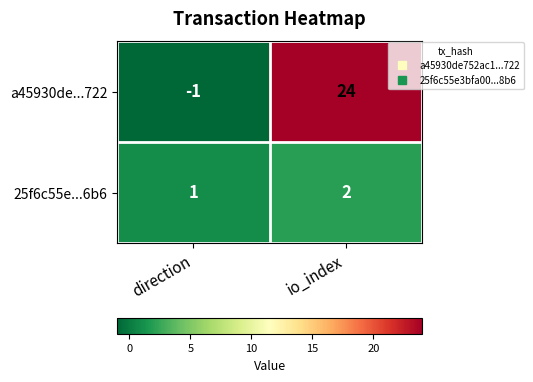

Is it true that a45930de...722 equals 0 at direction?

False